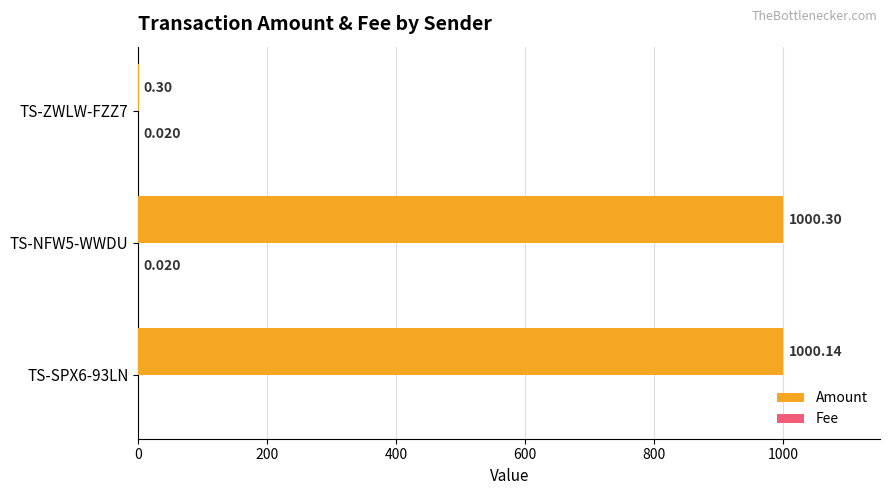

Between TS-SPX6-93LN and TS-NFW5-WWDU, which series saw the biggest shift?

Amount